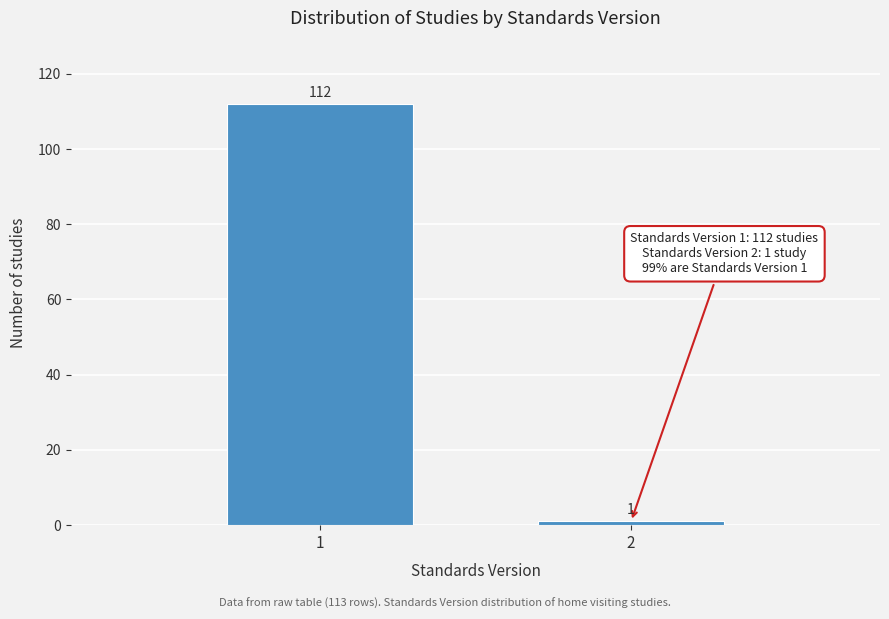

Reading left to right, list all the values displayed in this chart.

112	1